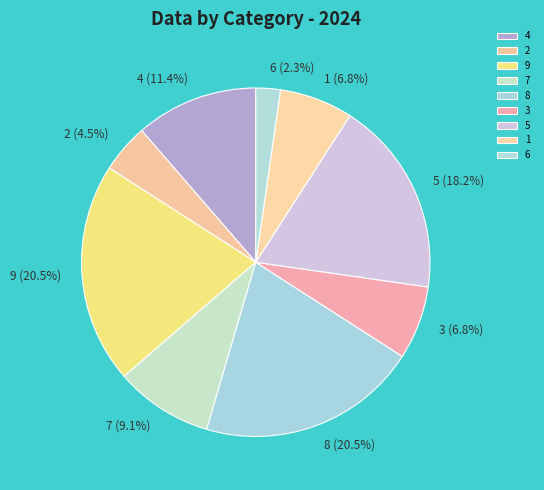

To the nearest percent, what portion does 1 represent?

7%